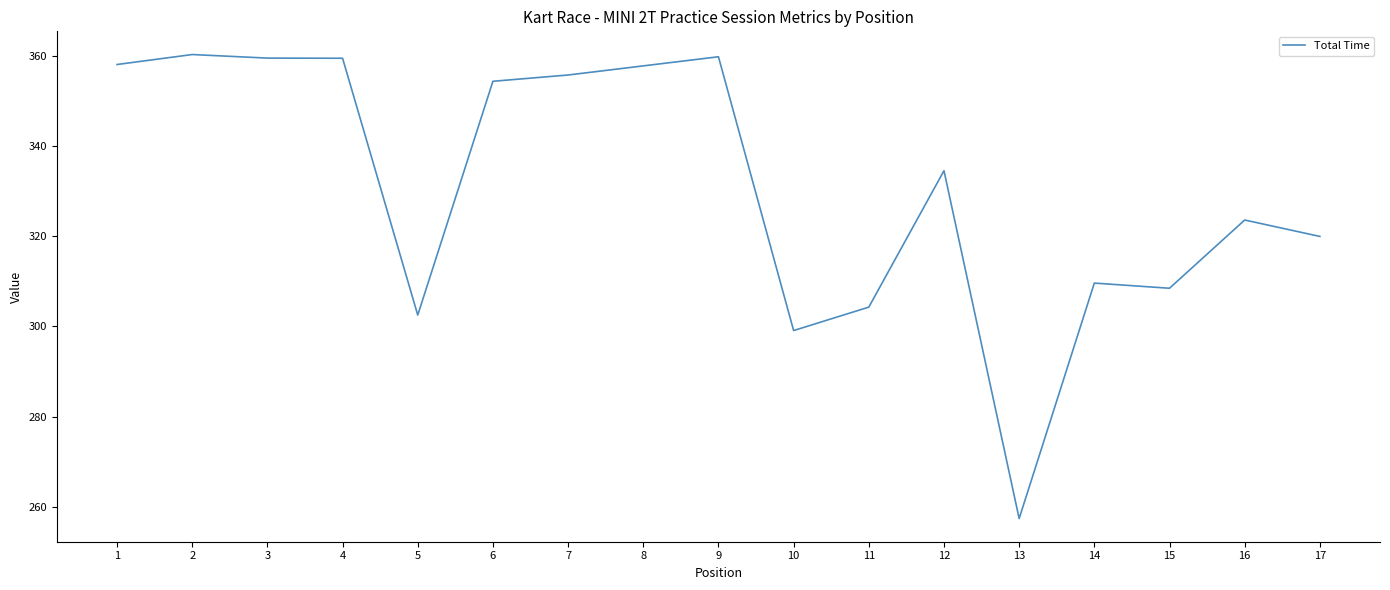

What is the difference between the maximum and second lowest values?

61.2